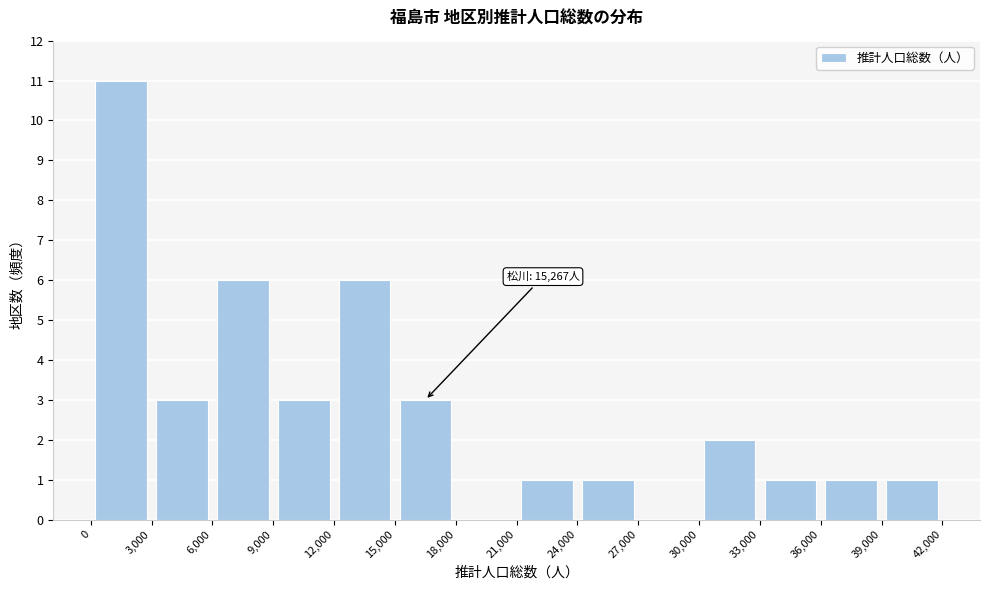

Which range on the x-axis has the tallest bar?

0 to 3,000